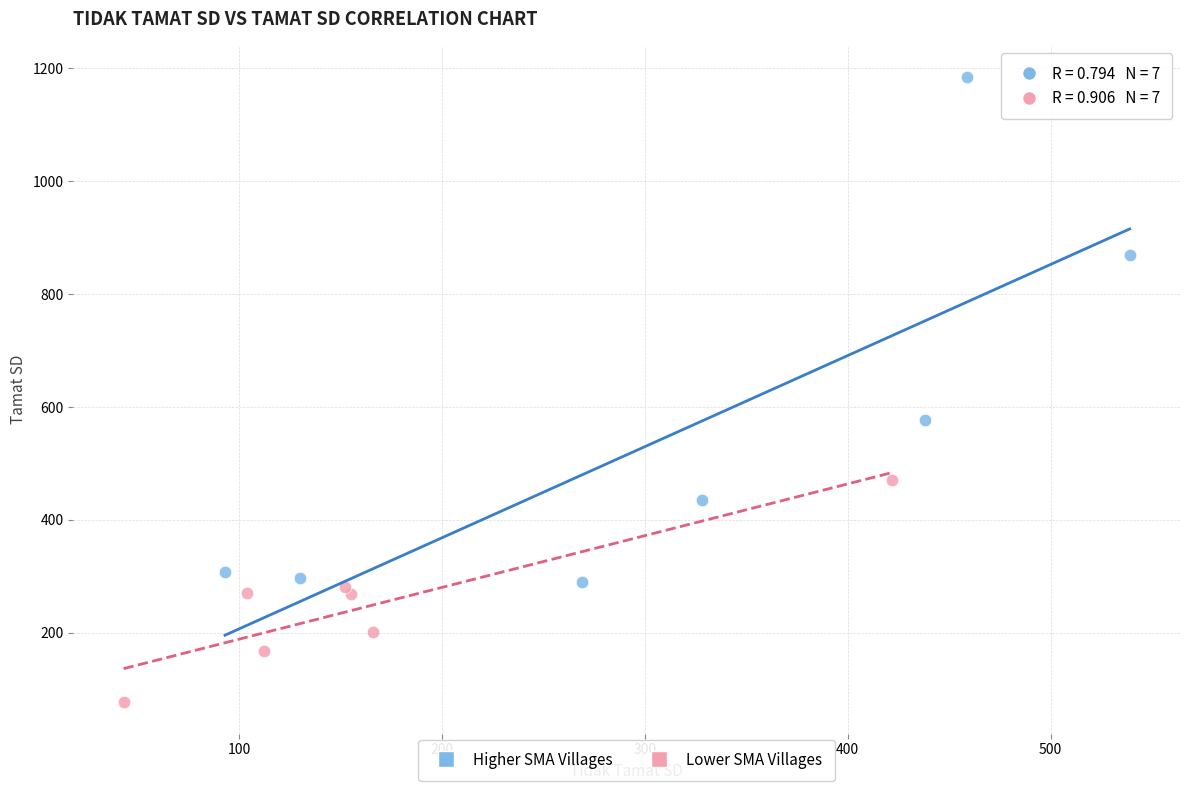

Which series has the widest spread of Y values?

Higher SMA Villages